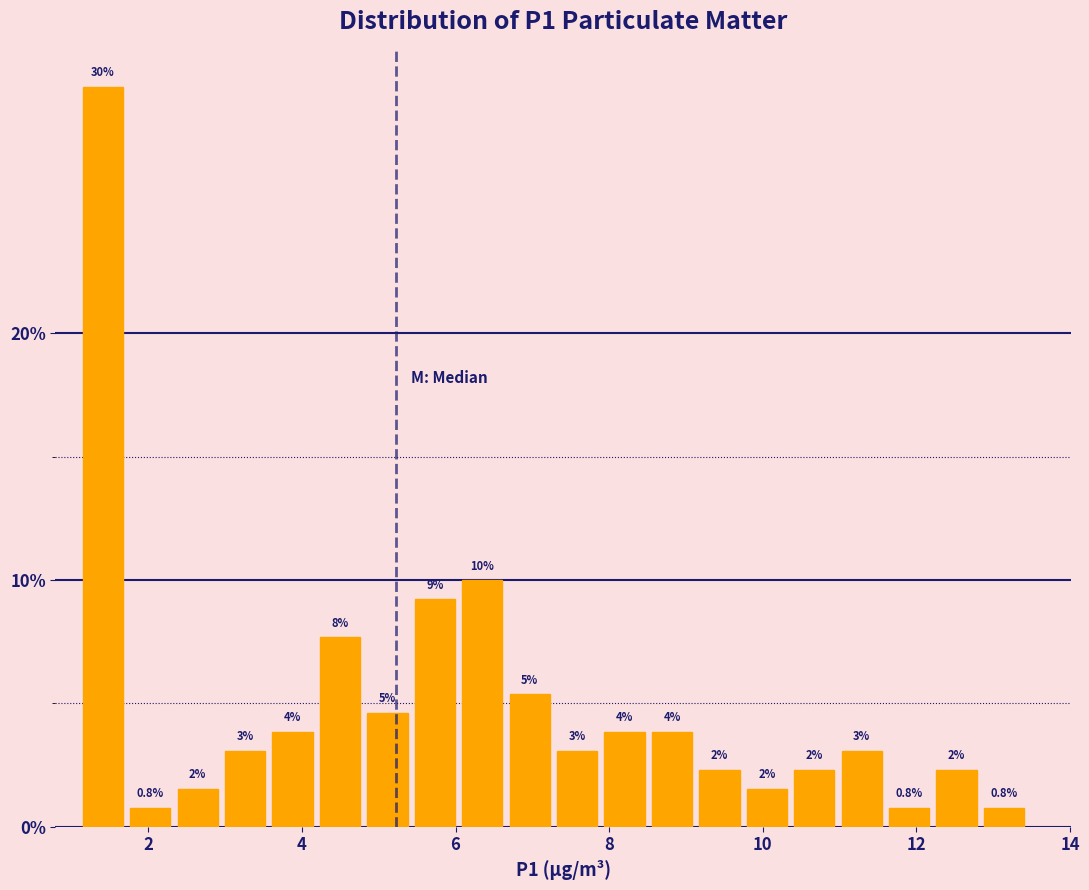

Around what value on the x-axis is the tallest bar? Give the approximate position of its centre, as read against the axis.

1.4